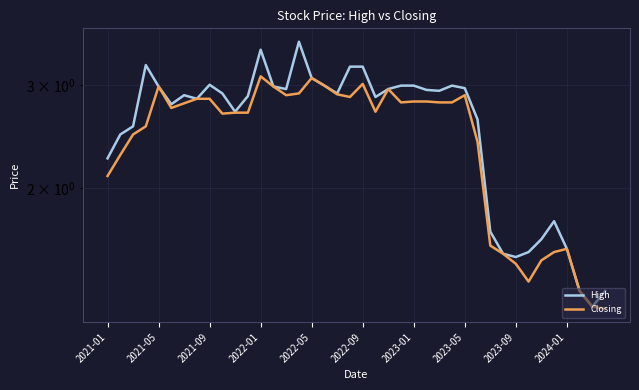

Which has a higher value, 25 or 2021-09?

25